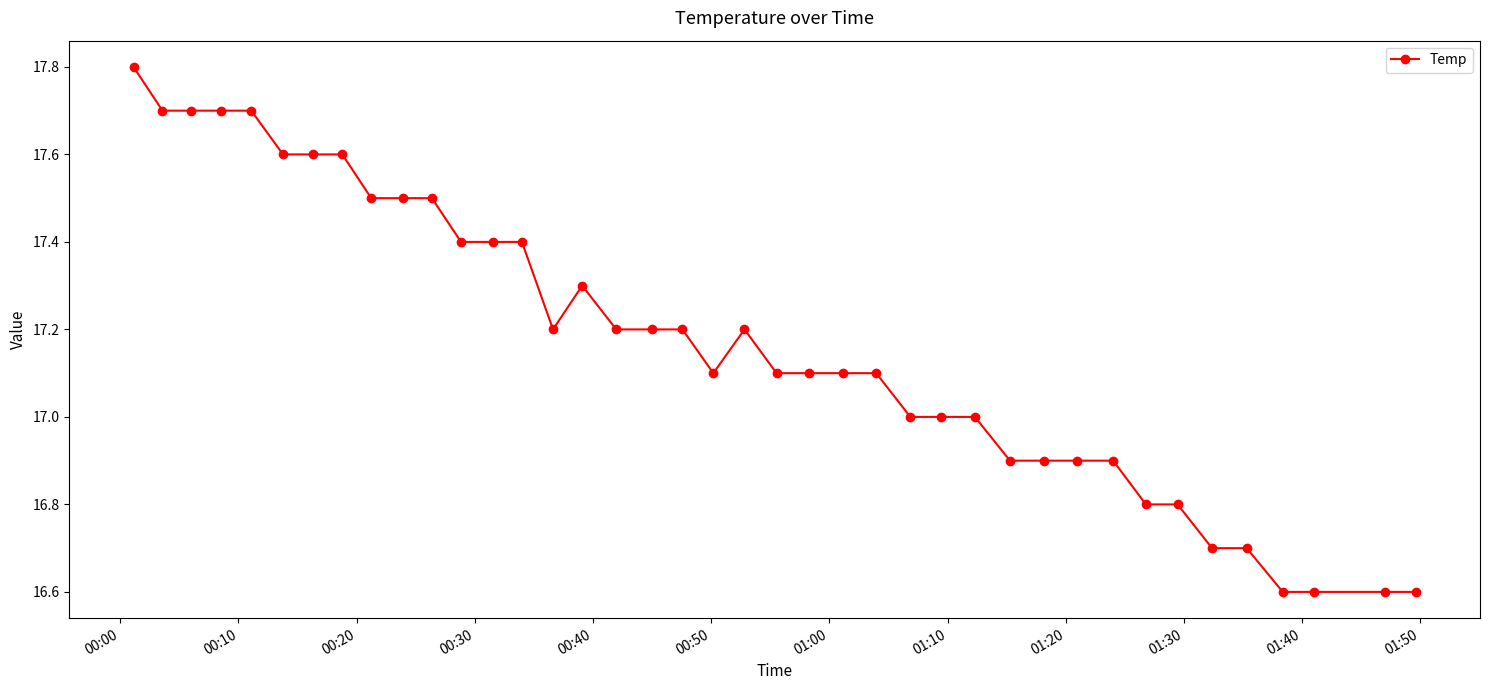

True or false: the data has more than 1 interior local peaks.

True